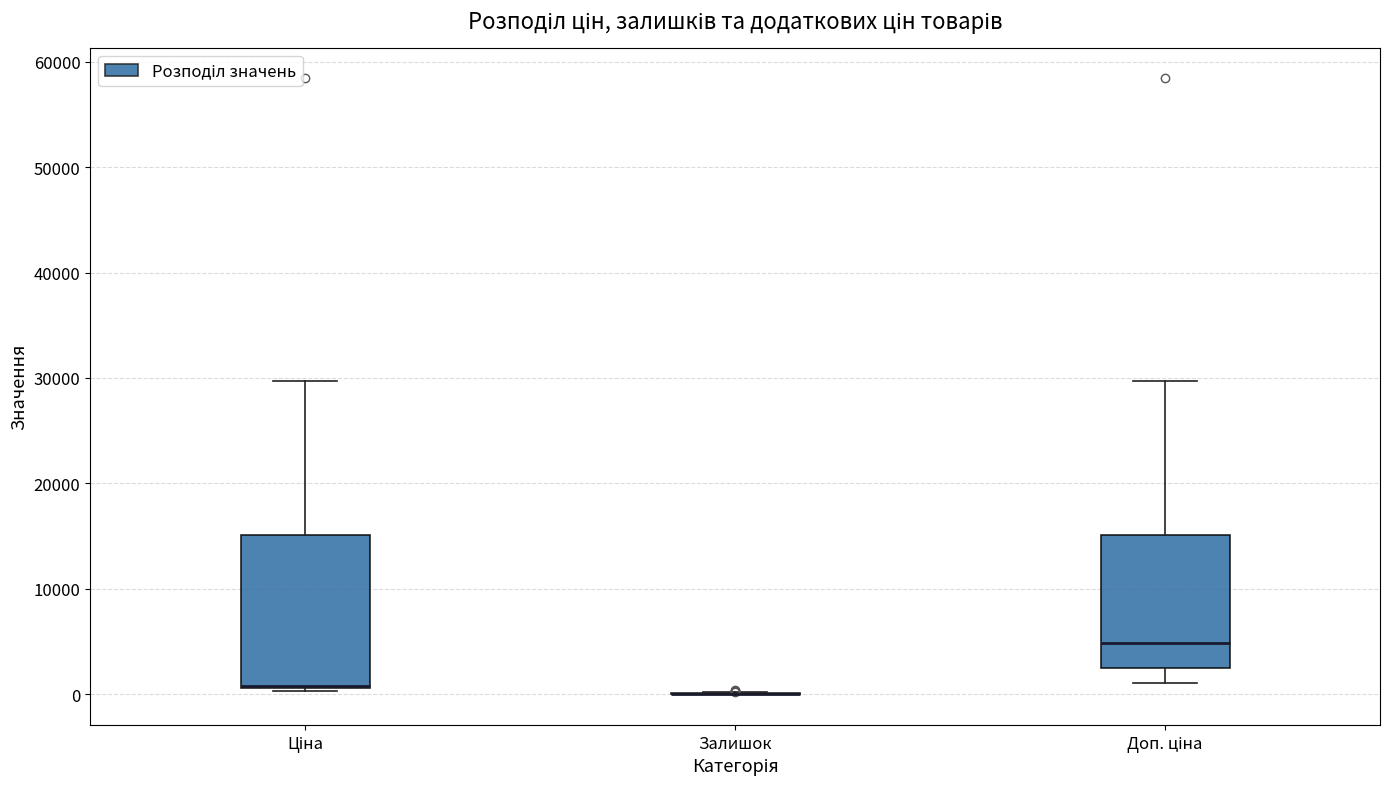

Comparing the boxes themselves (not the whiskers), which one is the tallest?

Ціна